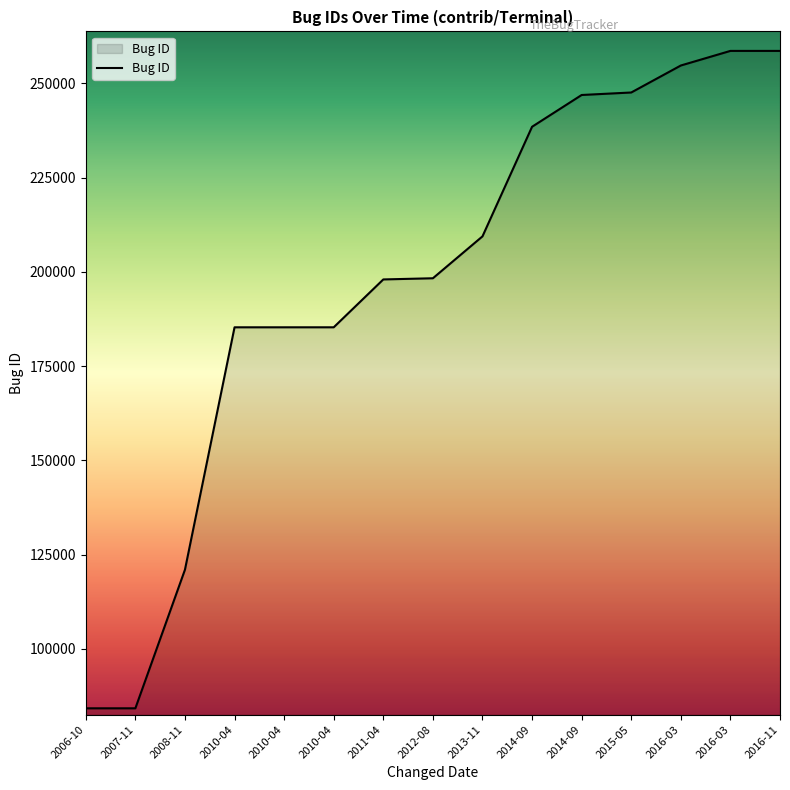

What is the greatest value displayed?

258584